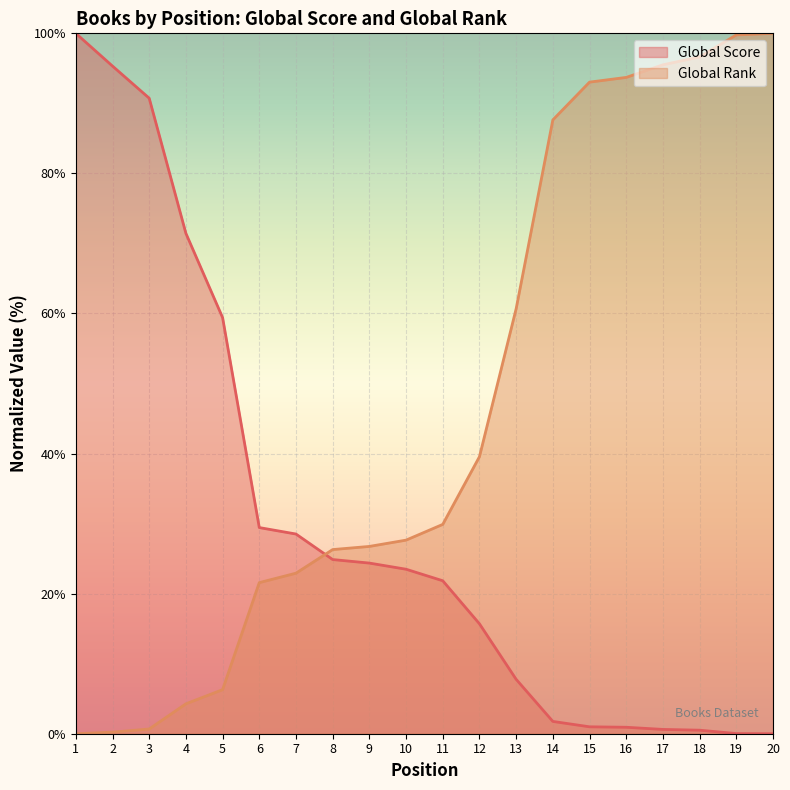

List the series in order of their overall mean, highest first.

Global Rank (line), Global Score (line)